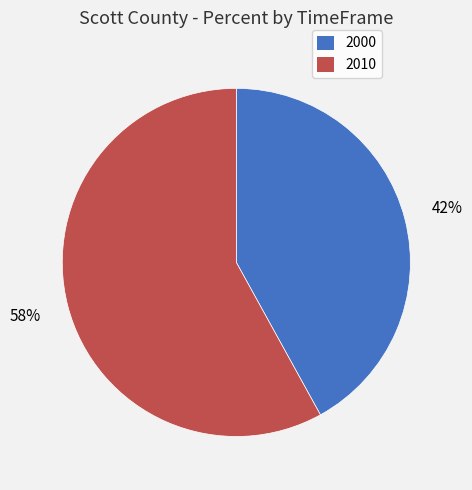

Combined, do 2010 and 2000 account for over 50%?

Yes